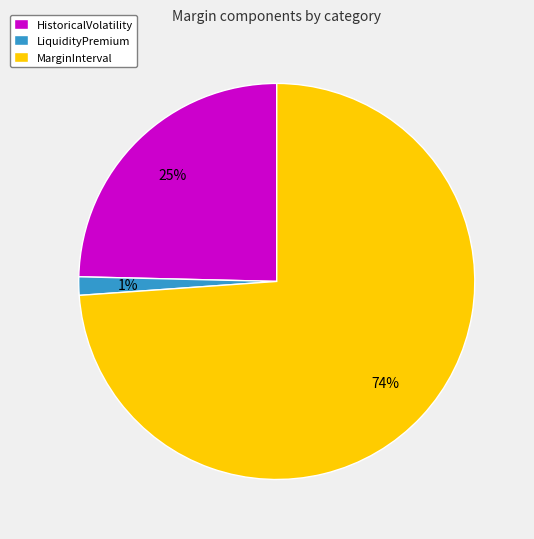

Which category has the smallest portion of the pie?

LiquidityPremium